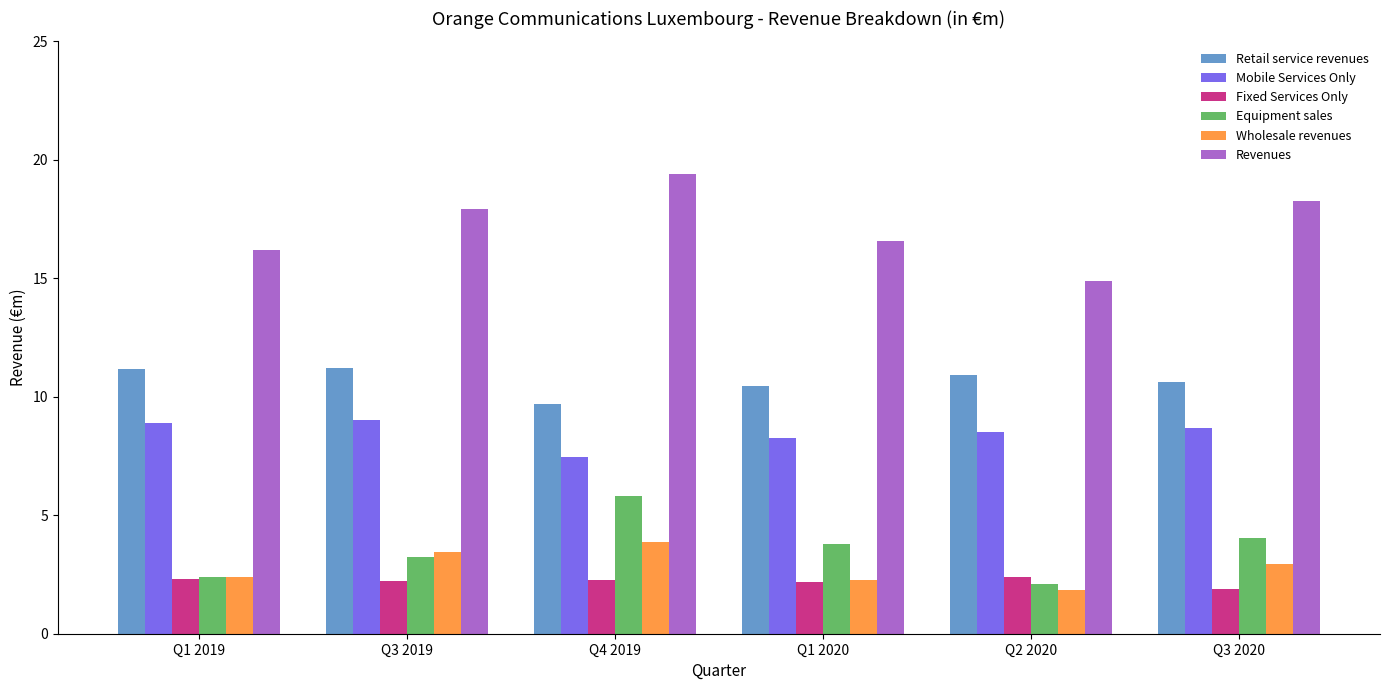

What is the total value across all series at Q4 2019?

48.5